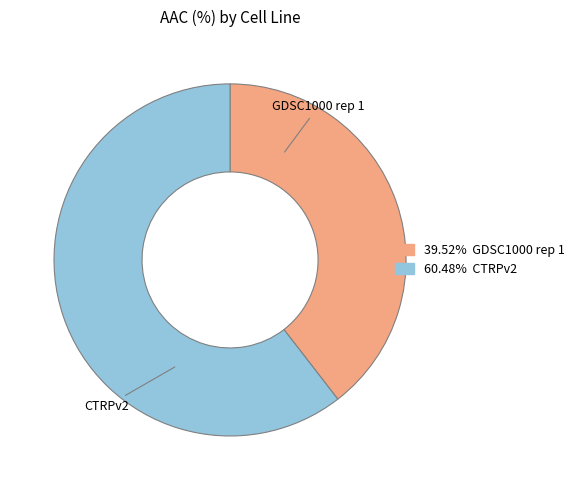

Is CTRPv2 the majority of the pie?

Yes